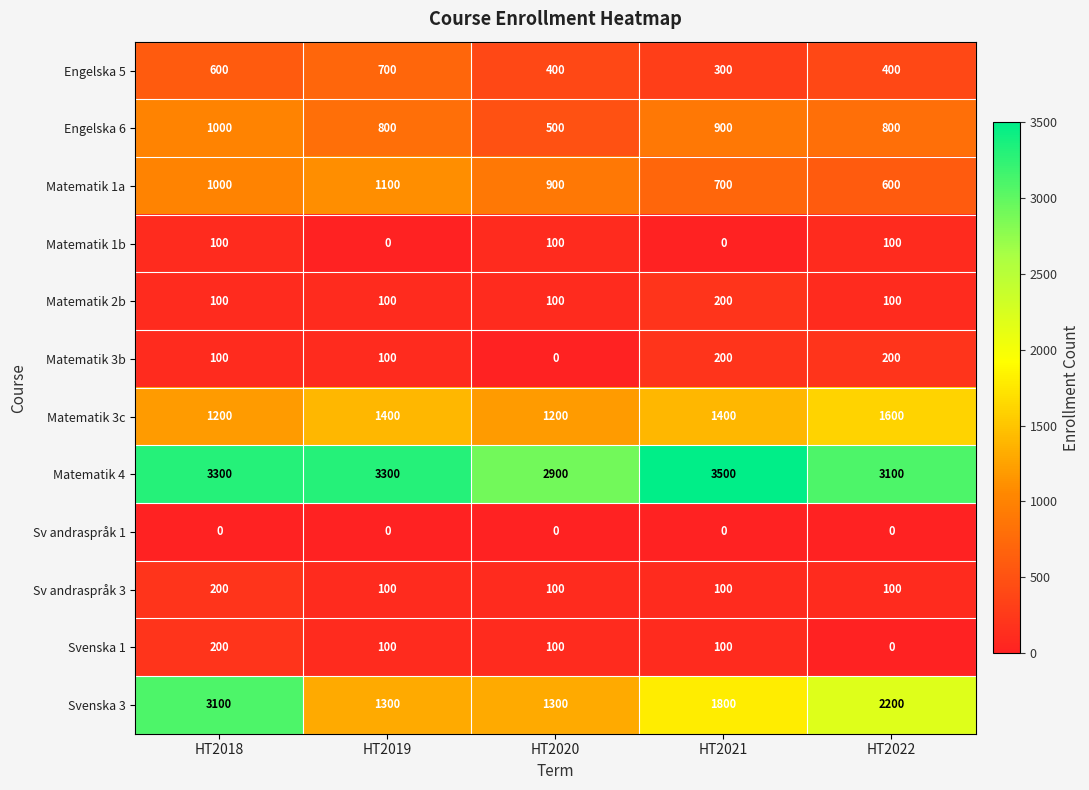

What is the difference between the maximum and minimum values in the Matematik 2b series?

100